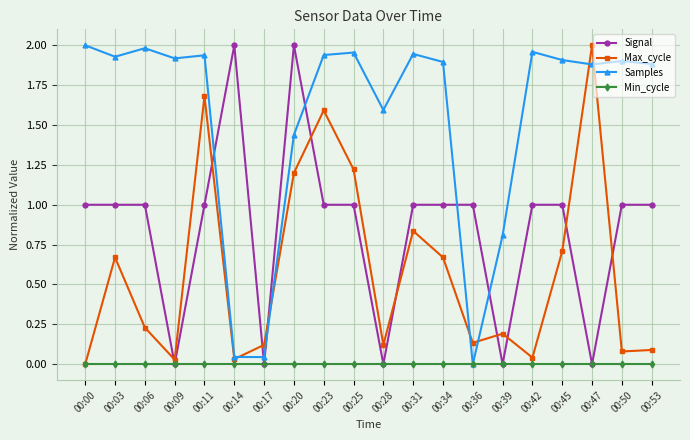

What are all the series names shown in the legend?

Signal, Max_cycle, Samples, Min_cycle